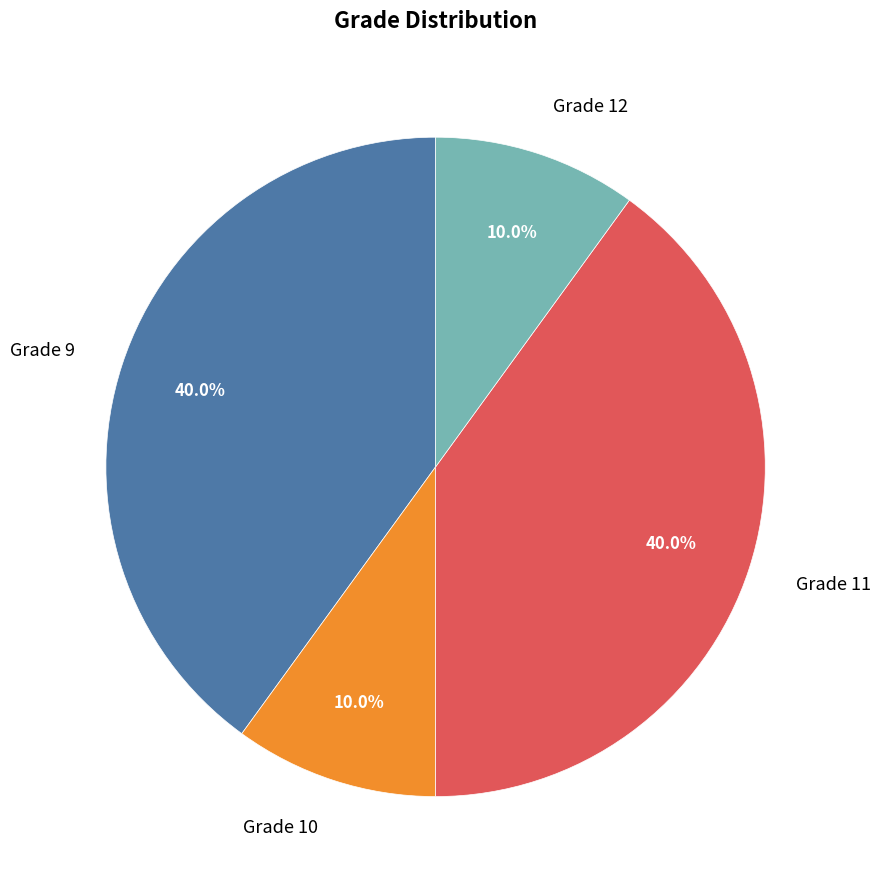

Is Grade 11 the majority of the pie?

No